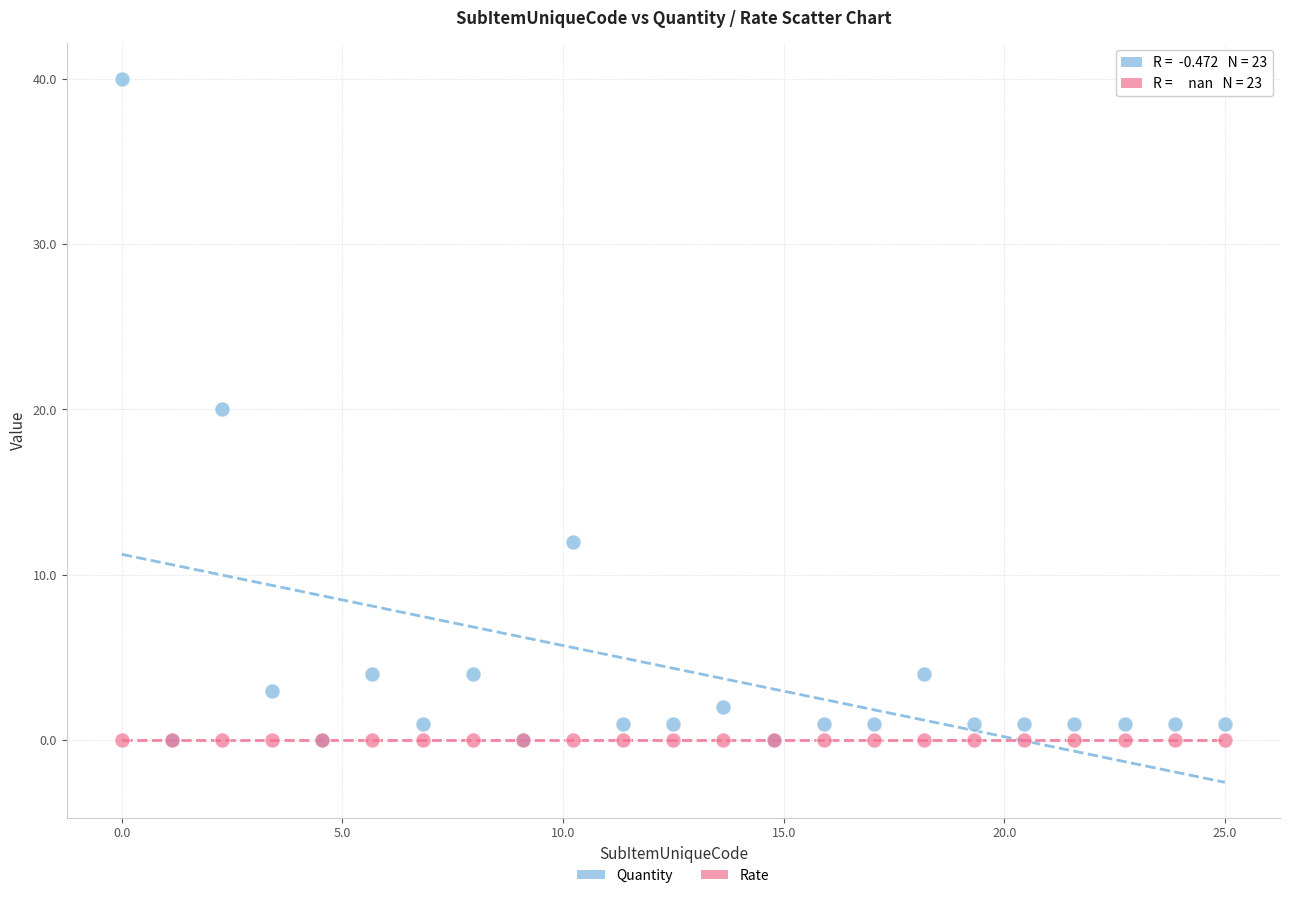

What are all the series names shown in the legend?

Quantity, Rate